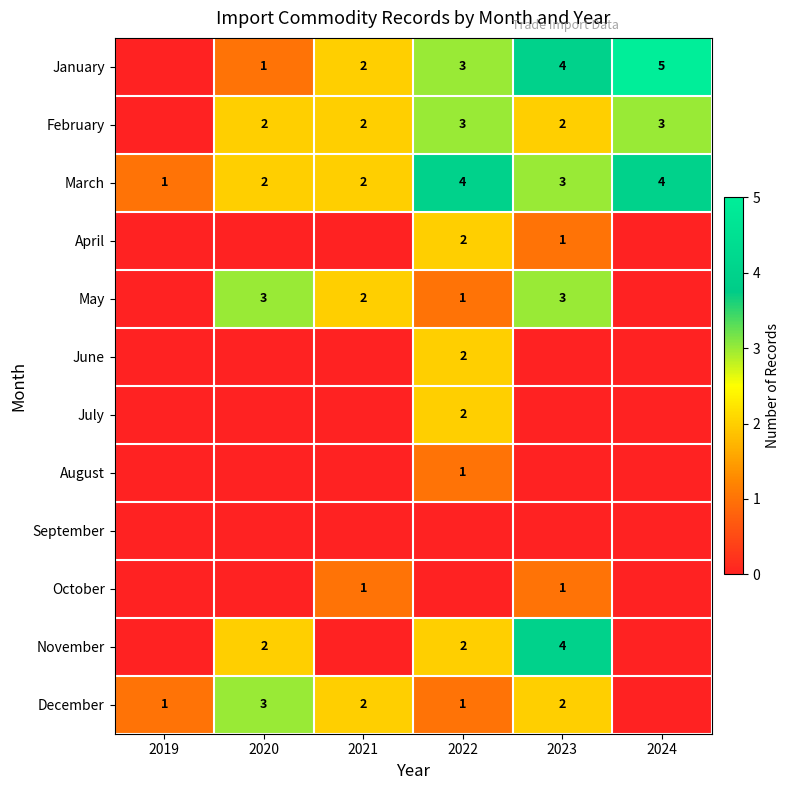

Where does the March series first go above 3?

2022